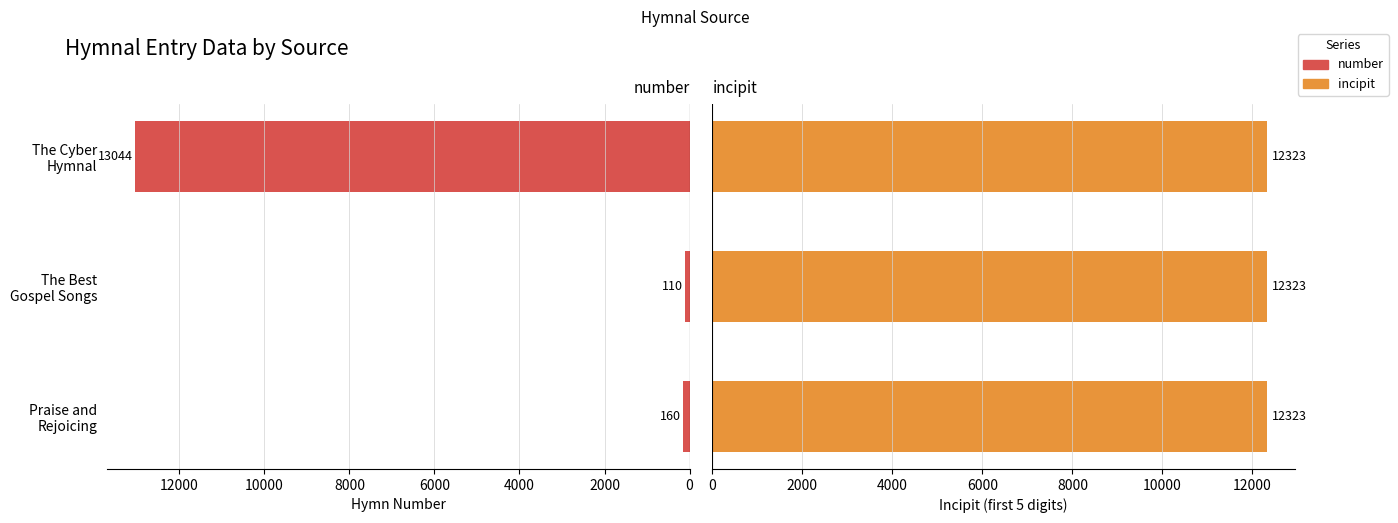

The value of incipit at 4000 is 0.2. True or false?

False